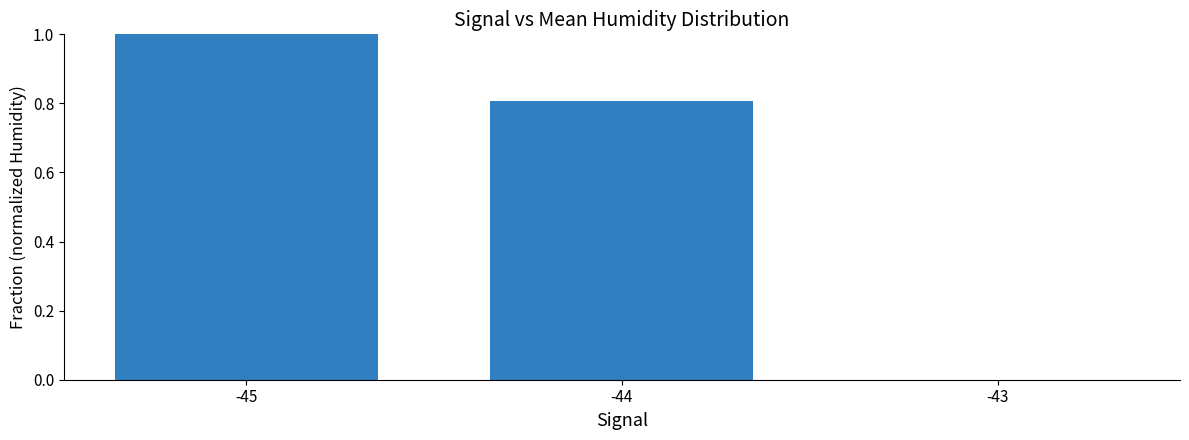

What is the sum of all values?

1.8